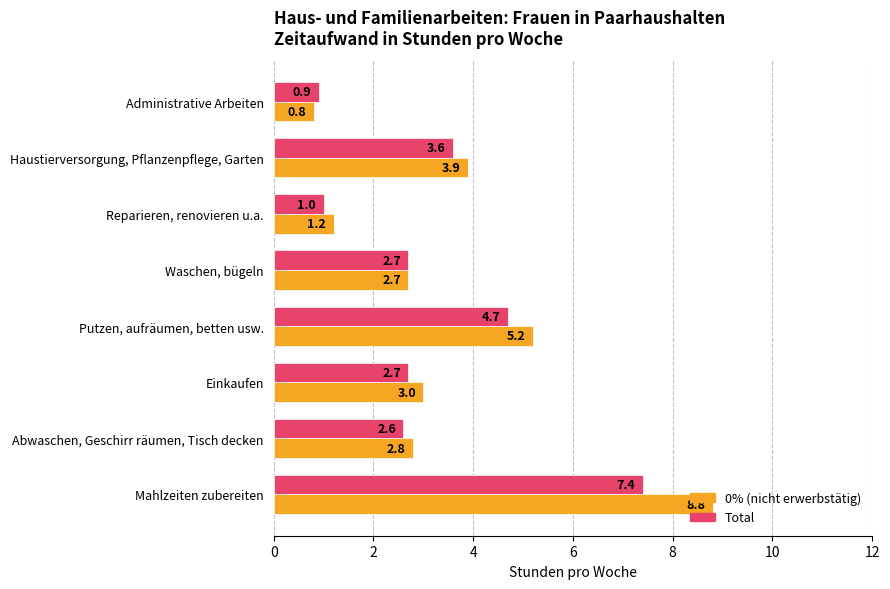

True or false: Total has a value of 4.8 at Haustierversorgung, Pflanzenpflege, Garten.

False